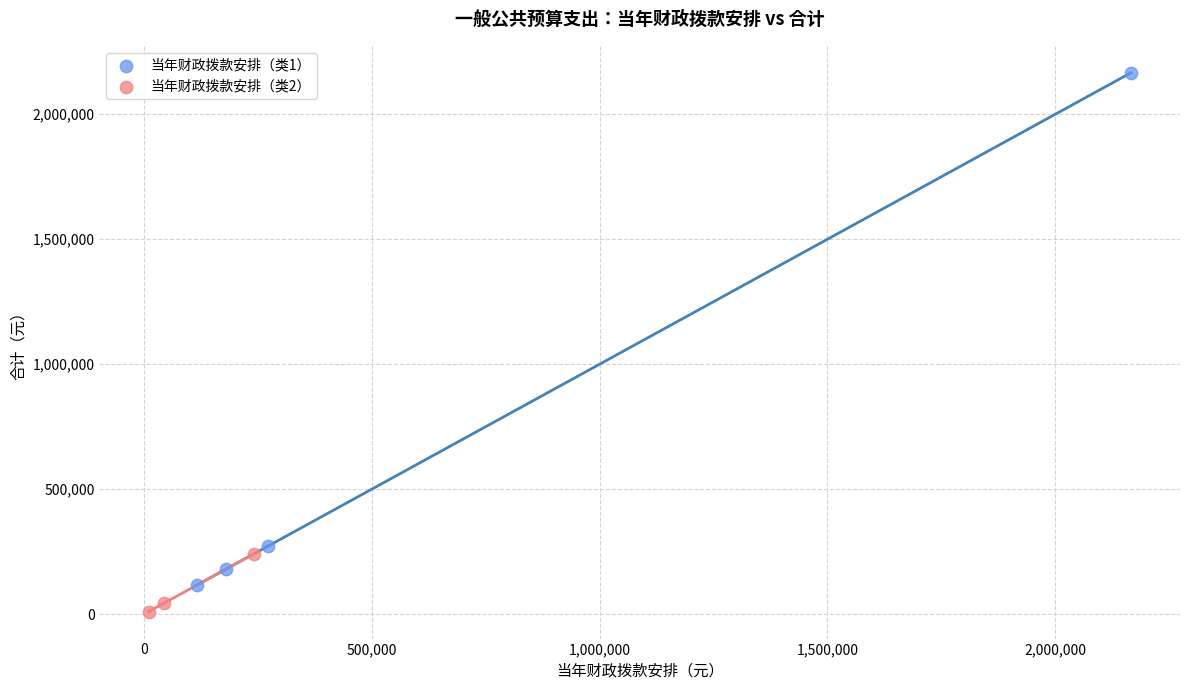

What are all the series names shown in the legend?

当年财政拨款安排（类1）, 当年财政拨款安排（类2）